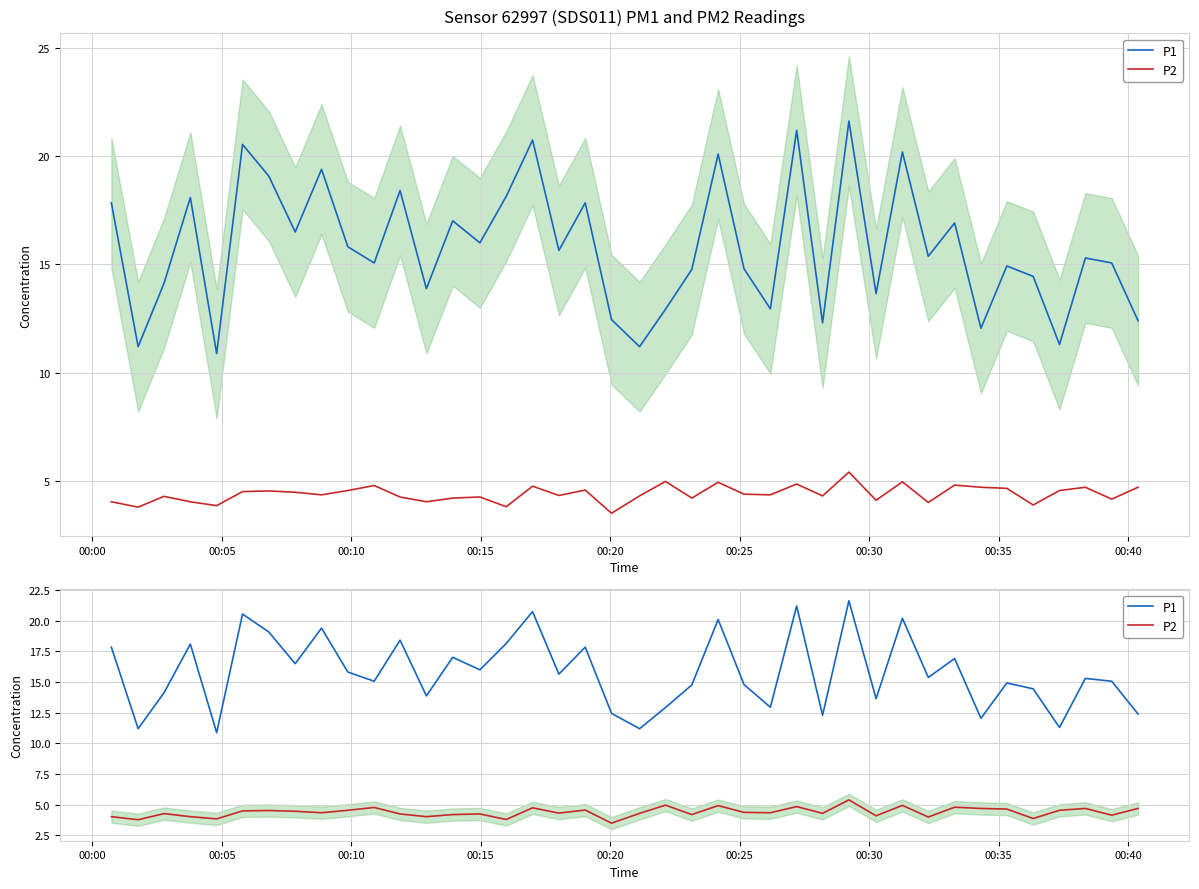

Which series has the largest total across all categories?

P1